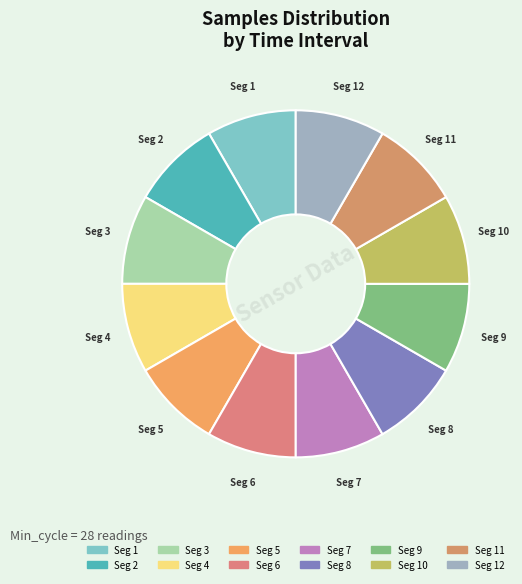

Count the number of slices in the pie.

12